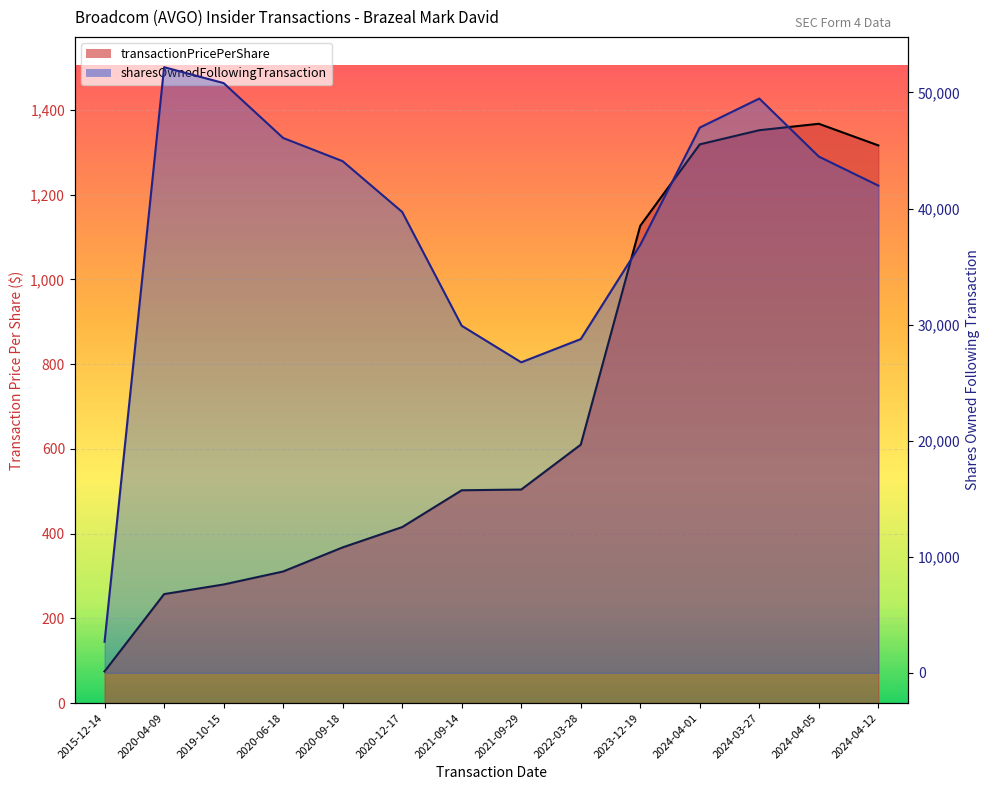

True or false: sharesOwnedFollowingTransaction and transactionPricePerShare intersect in this chart.

False